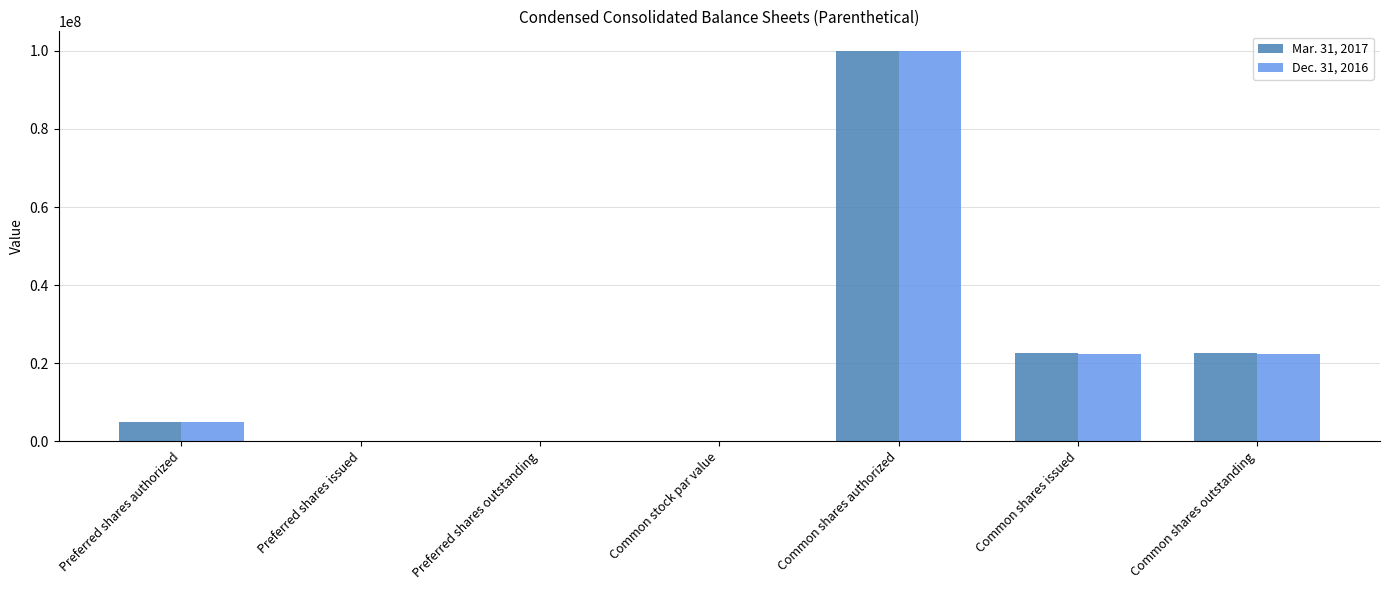

Are the bars horizontal?

No